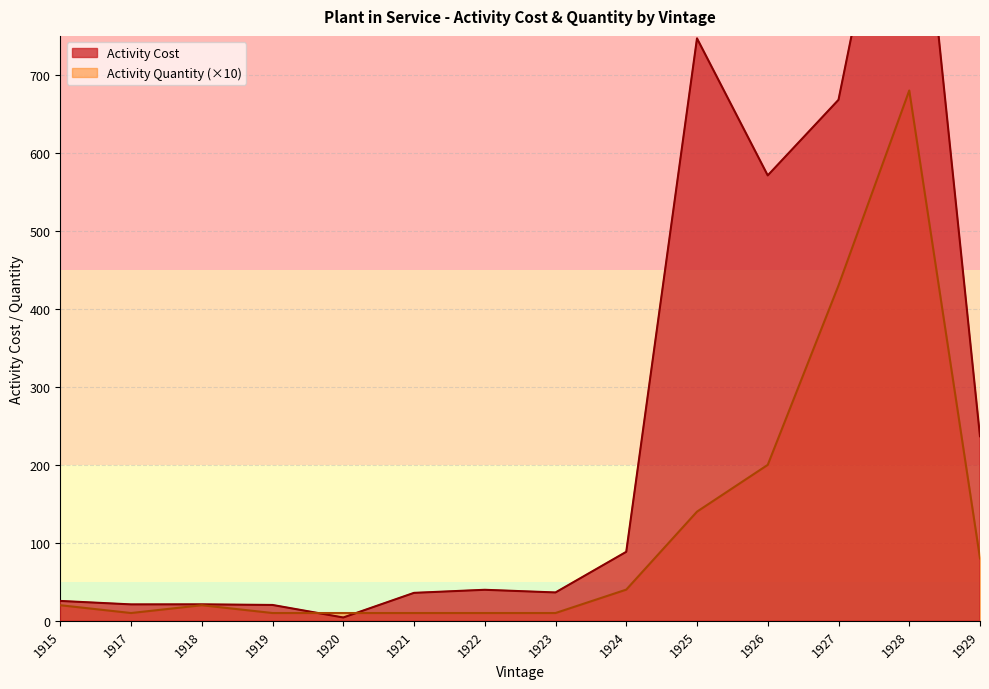

True or false: Activity Quantity (×10) has a value of 20 at 1918.

True